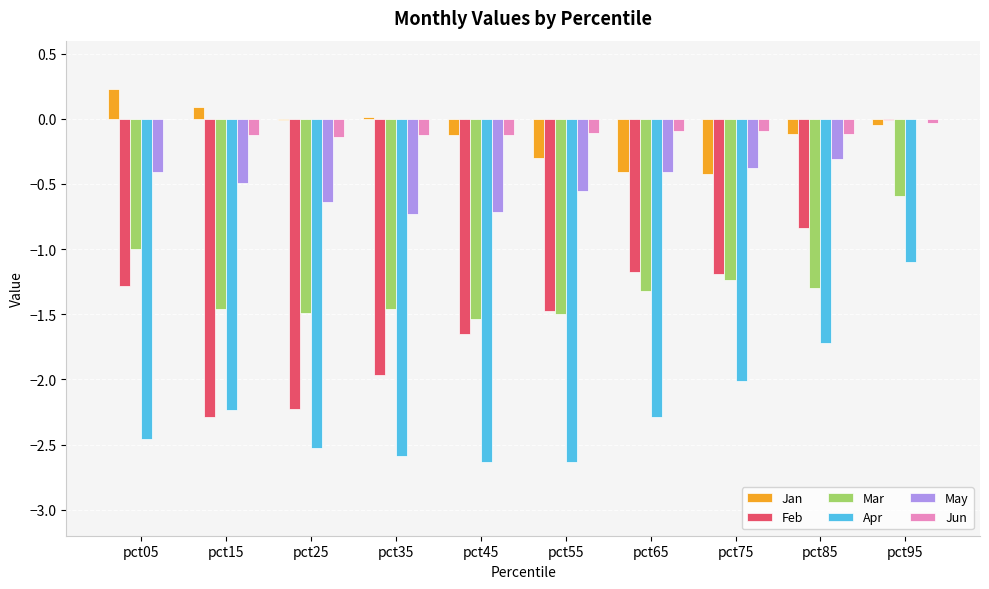

At which category is the sum across all series the highest?

pct95